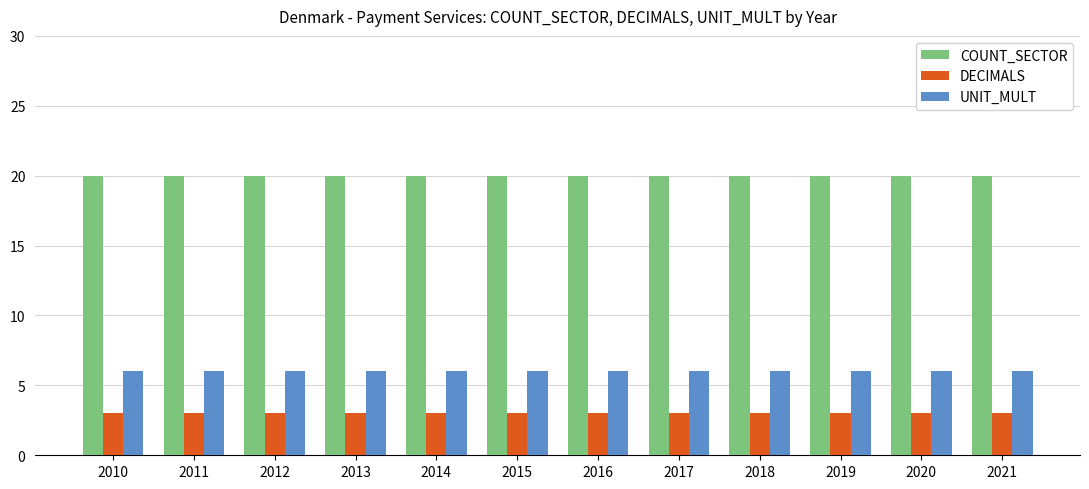

How many groups of bars are there?

12